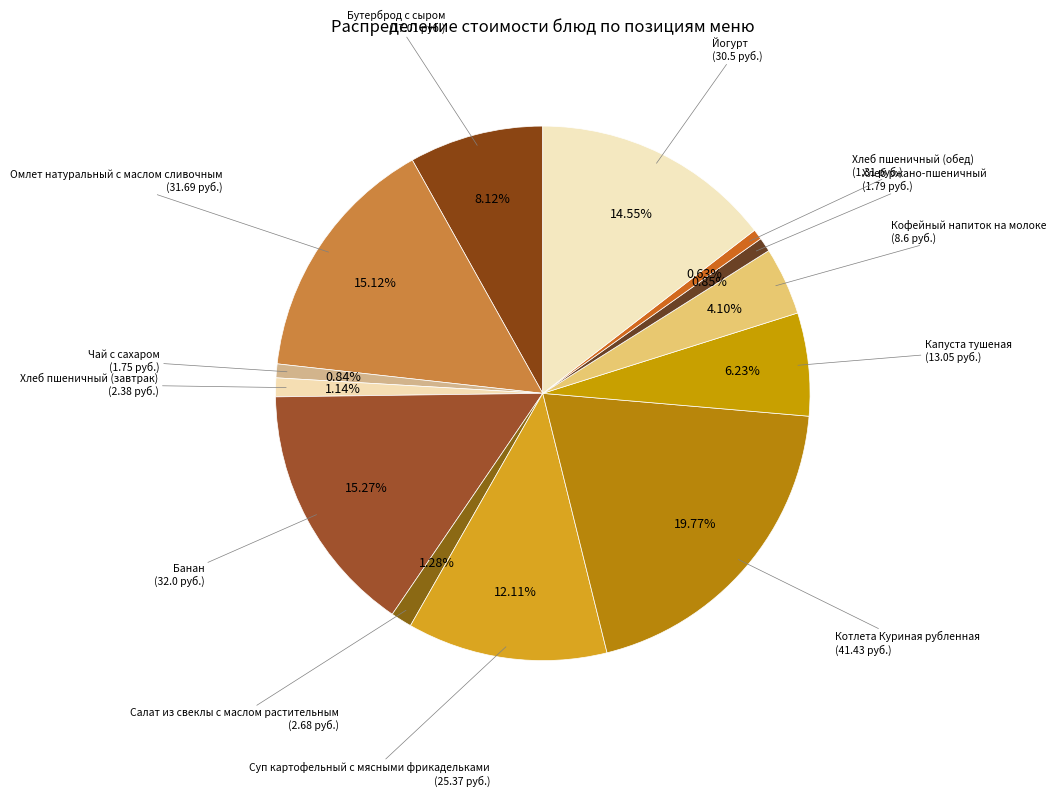

Count the number of slices in the pie.

13